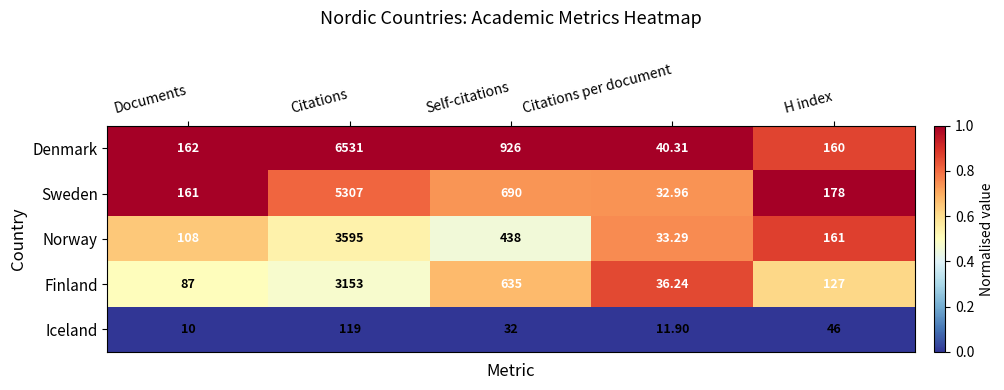

What is the difference between the highest and lowest values at Citations?

6412.0